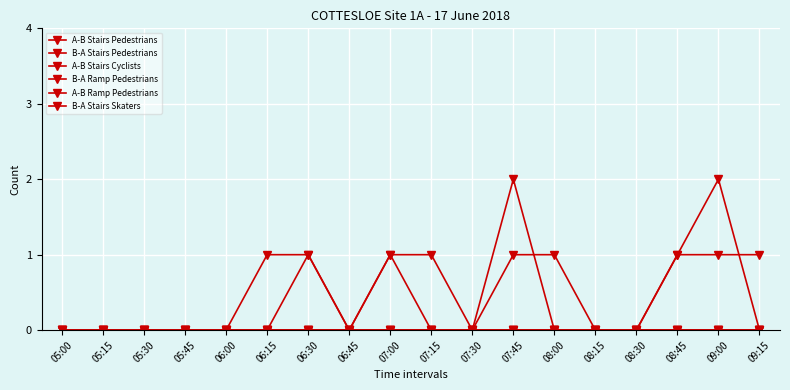

At how many categories does at least one series exceed 1?

2